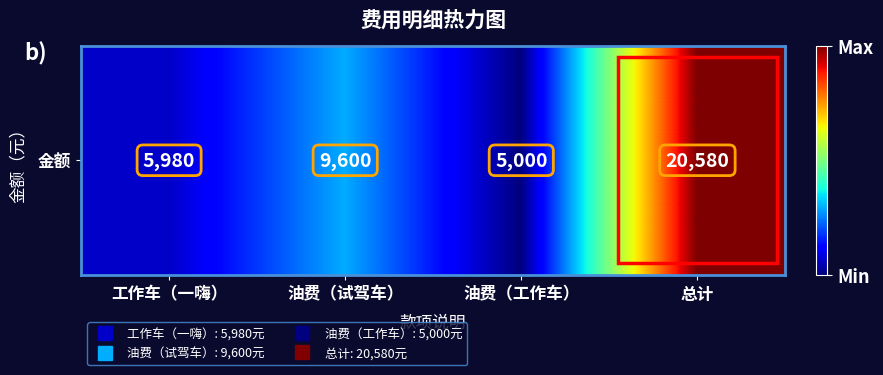

List the labels in order of value, smallest first.

油费（工作车）, 工作车（一嗨）, 油费（试驾车）, 总计